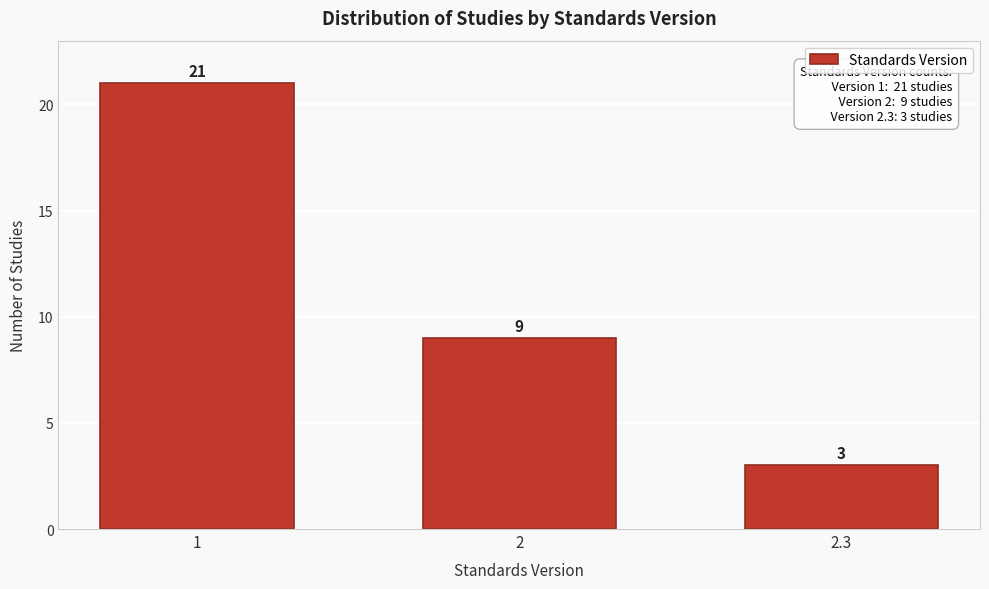

Reading left to right, extract all data points from this chart.

21	9	3